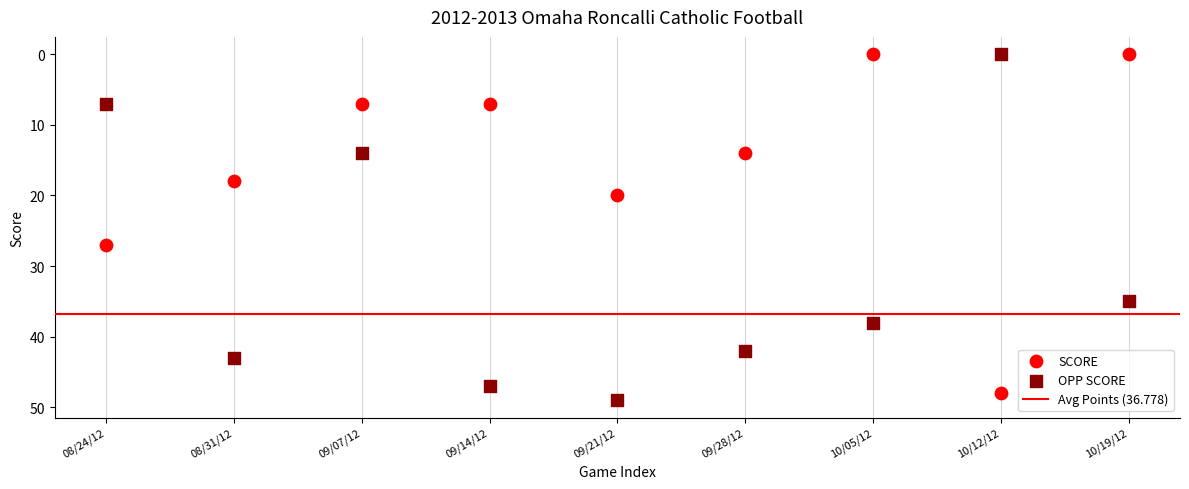

Across all data points, what is the range of Y values (max minus min)?

49